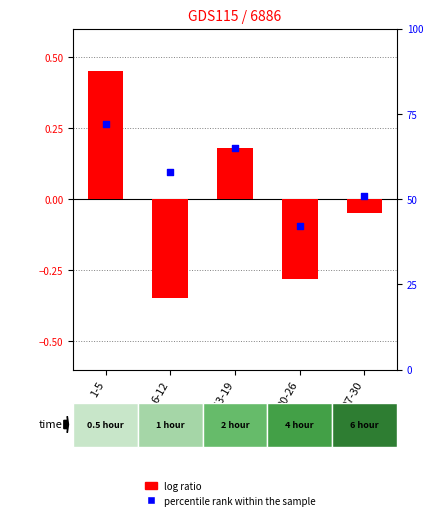

What are all the series names shown in the legend?

log ratio, percentile rank within the sample